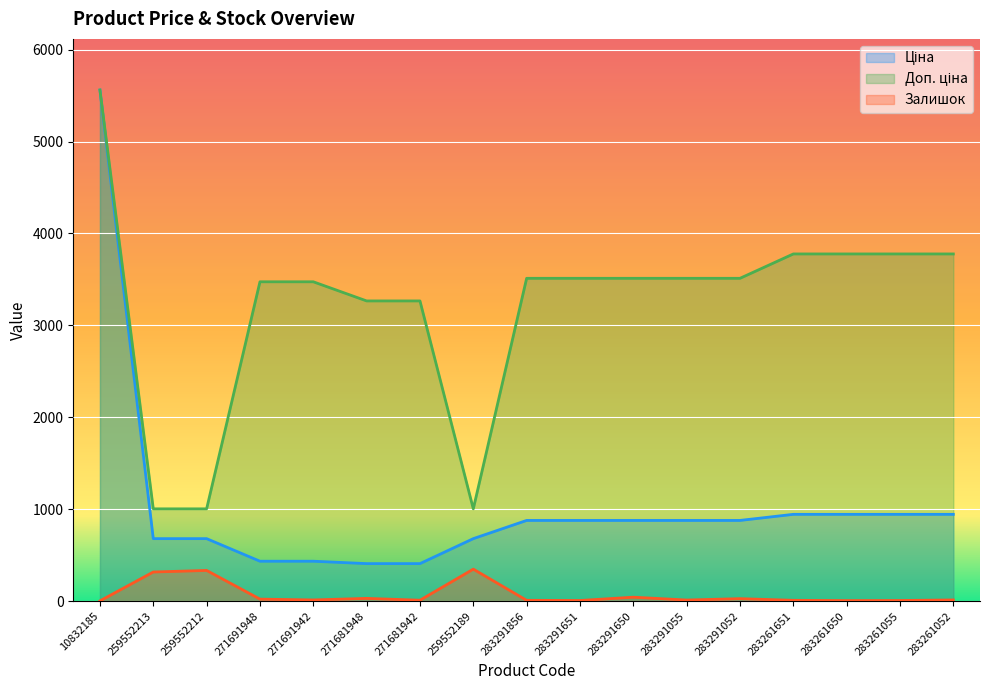

What are all the series names shown in the legend?

Ціна, Доп. ціна, Залишок